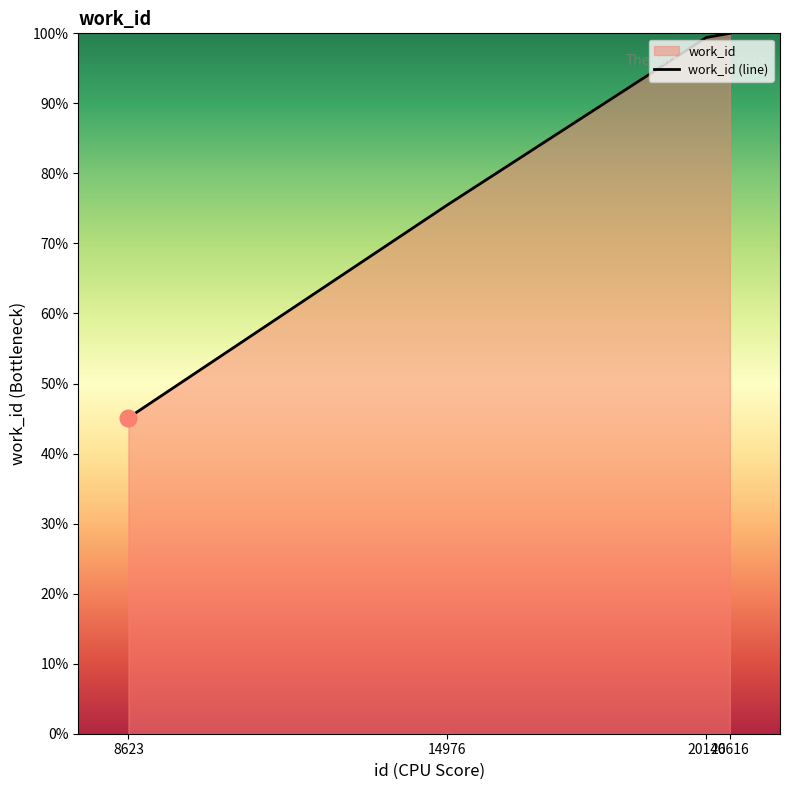

Where is the data nearest to the value 72?

14976